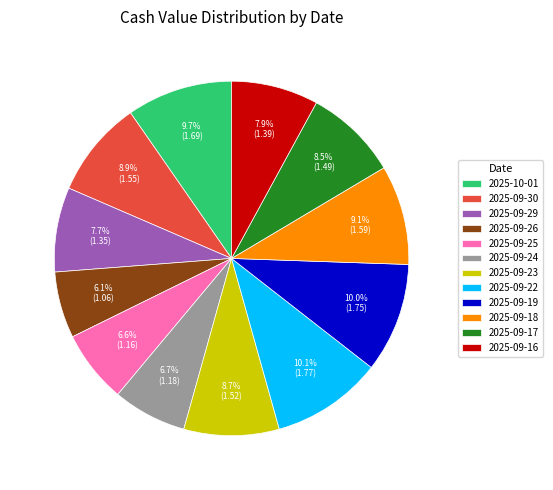

Count the number of slices in the pie.

12